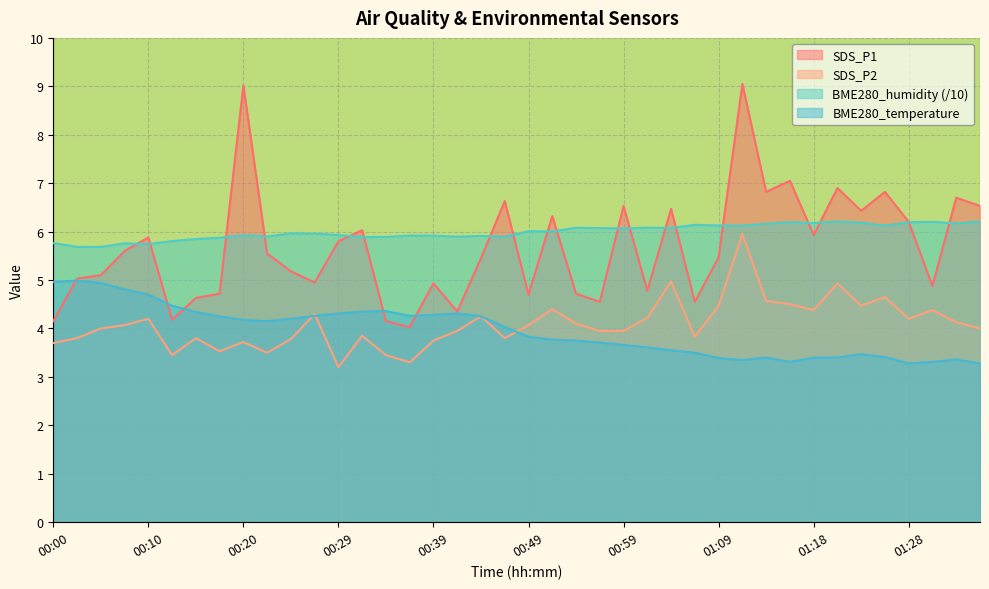

Reading left to right, list all the values displayed in this chart.

SDS_P1: 00:00=4.2	00:02=5.0	00:05=5.1	00:07=5.6	00:10=5.9	00:12=4.2	00:15=4.6	00:17=4.7	00:20=9.0	00:22=5.5	00:25=5.2	00:27=5.0	00:29=5.8	00:32=6.0	00:34=4.2	00:37=4.0	00:39=4.9	00:42=4.3	00:44=5.5	00:47=6.6	00:49=4.7	00:51=6.3	00:54=4.7	00:56=4.5	00:59=6.5	01:01=4.8	01:04=6.5	01:06=4.5	01:09=5.5	01:11=9.1	01:13=6.8	01:16=7.0	01:18=5.9	01:21=6.9	01:23=6.4	01:26=6.8	01:28=6.2	01:31=4.9	01:33=6.7	01:36=6.5
SDS_P2: 00:00=3.7	00:02=3.8	00:05=4.0	00:07=4.1	00:10=4.2	00:12=3.5	00:15=3.8	00:17=3.5	00:20=3.7	00:22=3.5	00:25=3.8	00:27=4.3	00:29=3.2	00:32=3.9	00:34=3.5	00:37=3.3	00:39=3.8	00:42=4.0	00:44=4.2	00:47=3.8	00:49=4.1	00:51=4.4	00:54=4.1	00:56=4.0	00:59=4.0	01:01=4.2	01:04=5.0	01:06=3.8	01:09=4.5	01:11=6.0	01:13=4.6	01:16=4.5	01:18=4.4	01:21=4.9	01:23=4.5	01:26=4.7	01:28=4.2	01:31=4.4	01:33=4.1	01:36=4.0
BME280_temperature: 00:00=5.0	00:02=5.0	00:05=4.9	00:07=4.8	00:10=4.7	00:12=4.5	00:15=4.3	00:17=4.2	00:20=4.2	00:22=4.2	00:25=4.2	00:27=4.3	00:29=4.3	00:32=4.3	00:34=4.4	00:37=4.3	00:39=4.3	00:42=4.3	00:44=4.2	00:47=4.0	00:49=3.8	00:51=3.8	00:54=3.8	00:56=3.7	00:59=3.7	01:01=3.6	01:04=3.5	01:06=3.5	01:09=3.4	01:11=3.4	01:13=3.4	01:16=3.3	01:18=3.4	01:21=3.4	01:23=3.5	01:26=3.4	01:28=3.3	01:31=3.3	01:33=3.4	01:36=3.3
BME280_humidity: 00:00=5.8	00:02=5.7	00:05=5.7	00:07=5.8	00:10=5.7	00:12=5.8	00:15=5.8	00:17=5.9	00:20=5.9	00:22=5.9	00:25=6.0	00:27=6.0	00:29=5.9	00:32=5.9	00:34=5.9	00:37=5.9	00:39=5.9	00:42=5.9	00:44=5.9	00:47=5.9	00:49=6.0	00:51=6.0	00:54=6.1	00:56=6.1	00:59=6.1	01:01=6.1	01:04=6.1	01:06=6.1	01:09=6.1	01:11=6.1	01:13=6.2	01:16=6.2	01:18=6.2	01:21=6.2	01:23=6.2	01:26=6.1	01:28=6.2	01:31=6.2	01:33=6.2	01:36=6.2